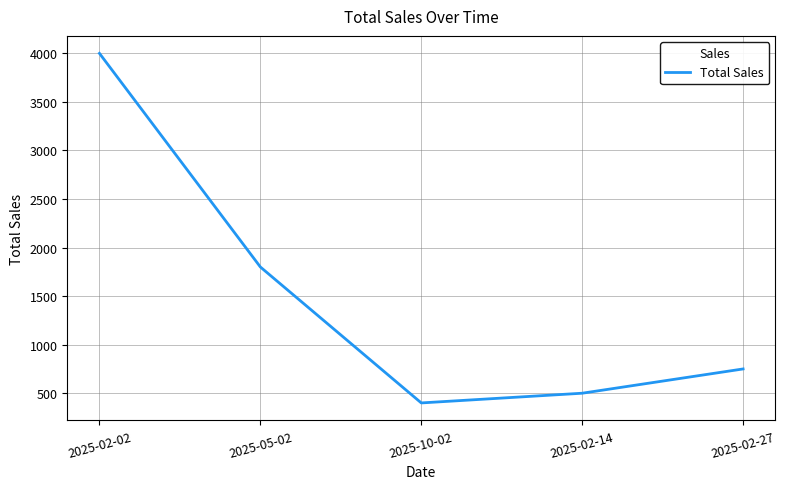

The value at 2025-02-27 is 750. True or false?

True